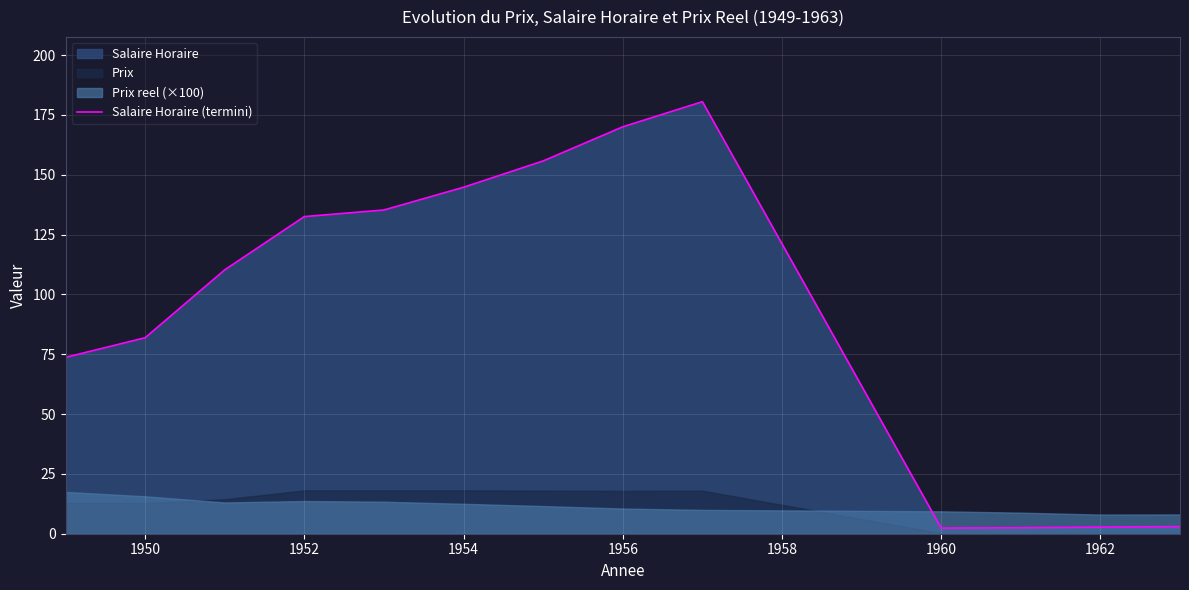

The value of Salaire Horaire (termini) at 1952 is 220.4. True or false?

False